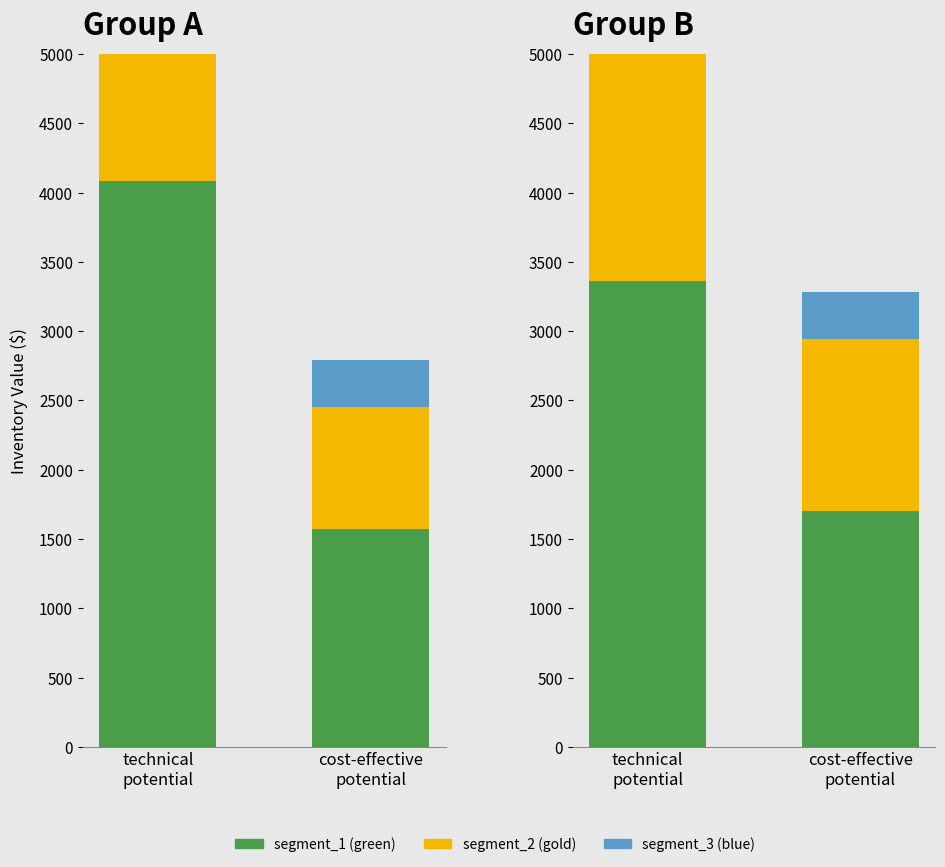

What is the label of the 1st bar from the left?

technical
potential